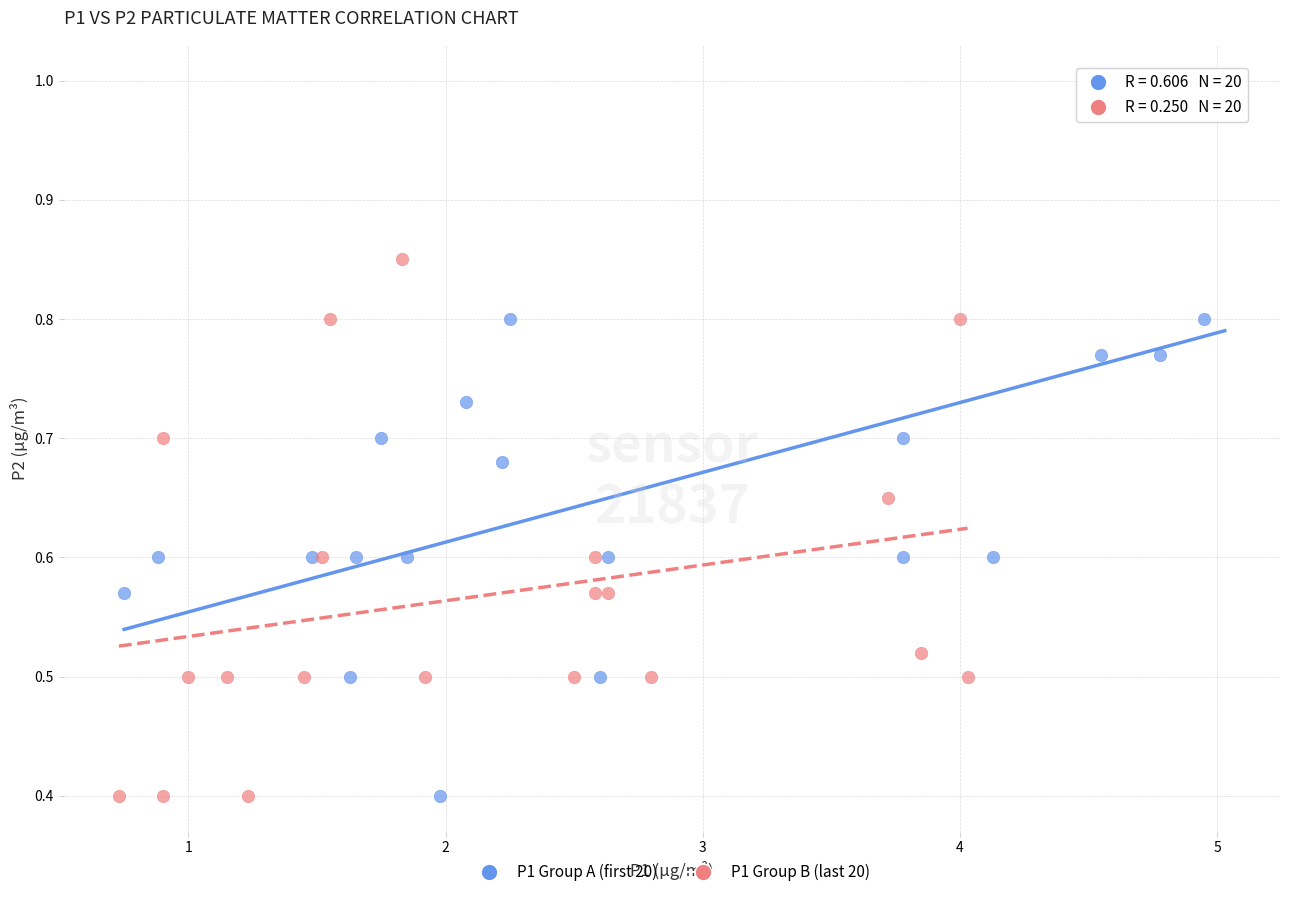

Which series has the largest Y range (max minus min)?

P1 Group A (first 20)